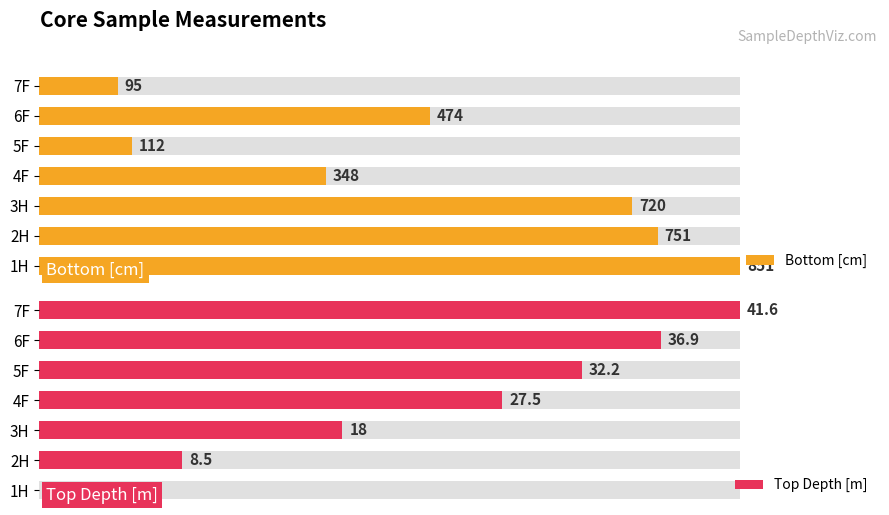

Which series has the largest total across all categories?

Top Depth [m]